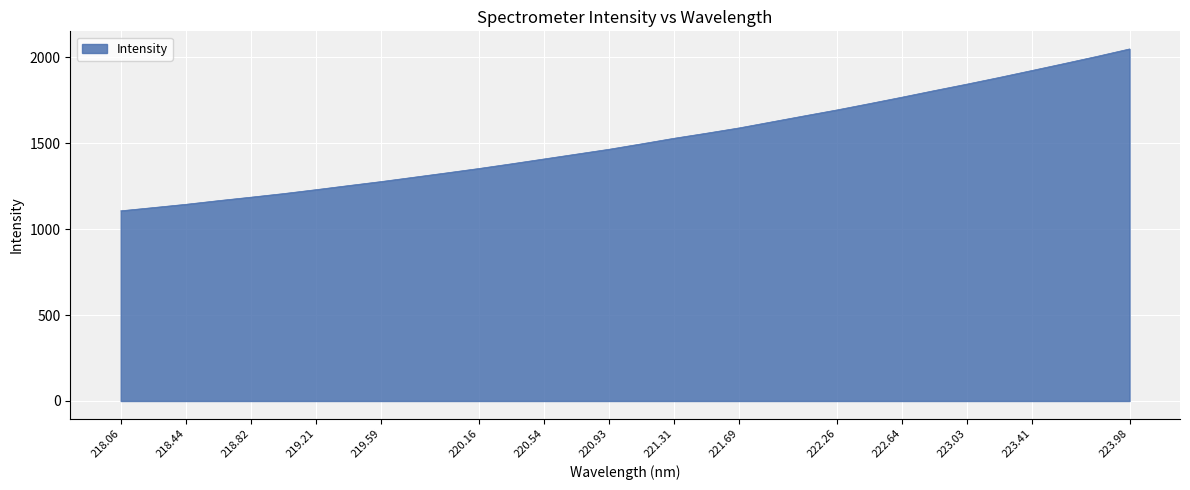

What is the difference between the maximum and minimum values?

942.1